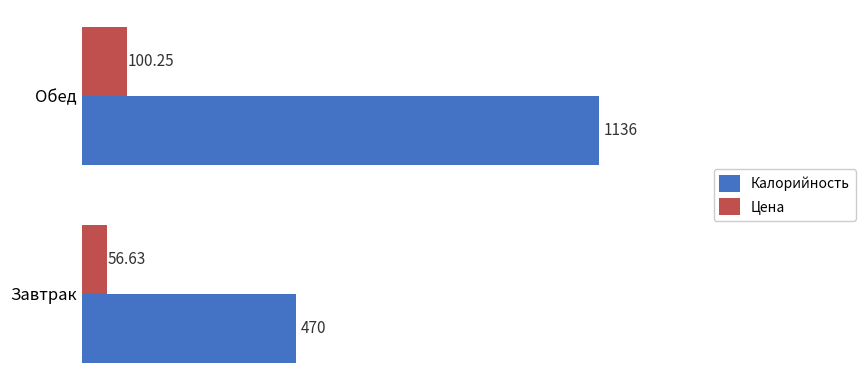

Which series has the largest range (max minus min)?

Калорийность